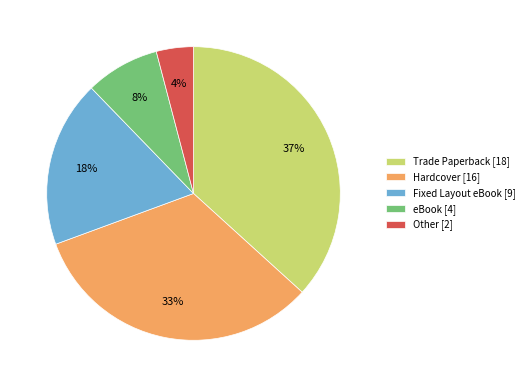

To the nearest percent, what is the average slice percentage?

20%